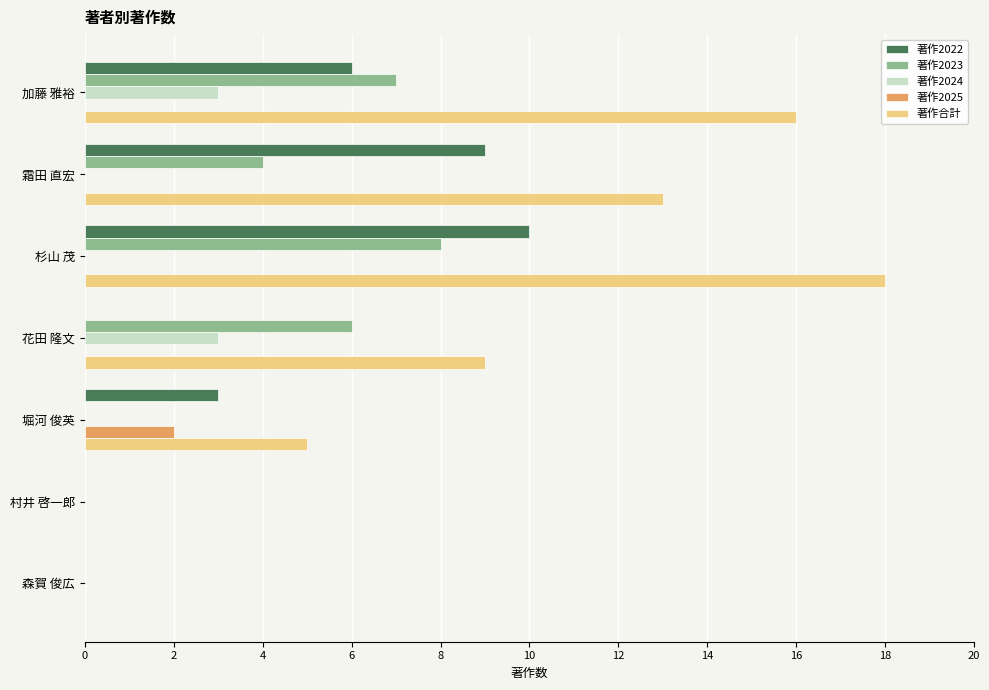

True or false: 著作2022 has a value of 1 at 堀河 俊英.

False